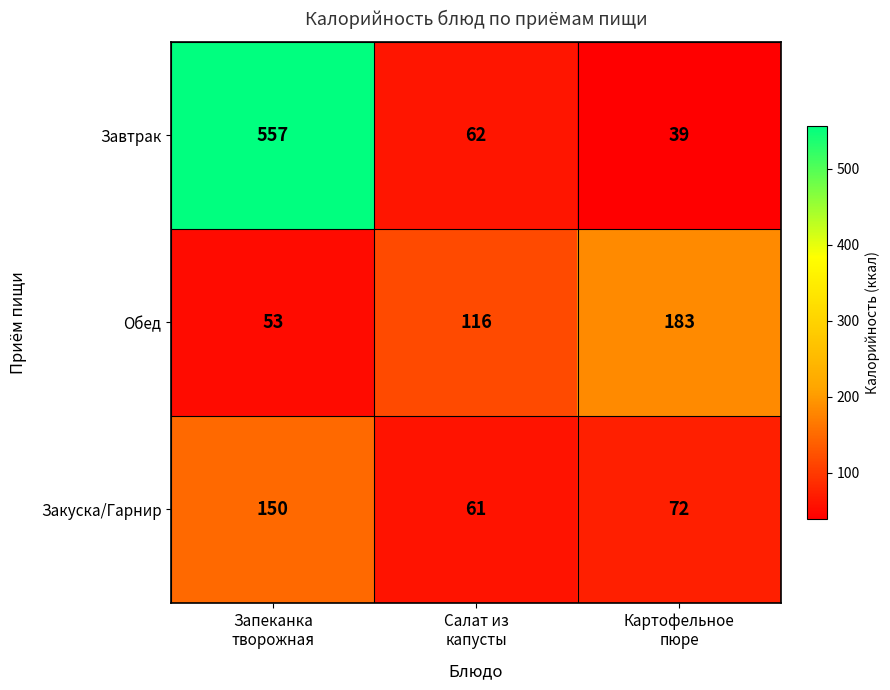

What is the sum of all Закуска/Гарнир values?

283